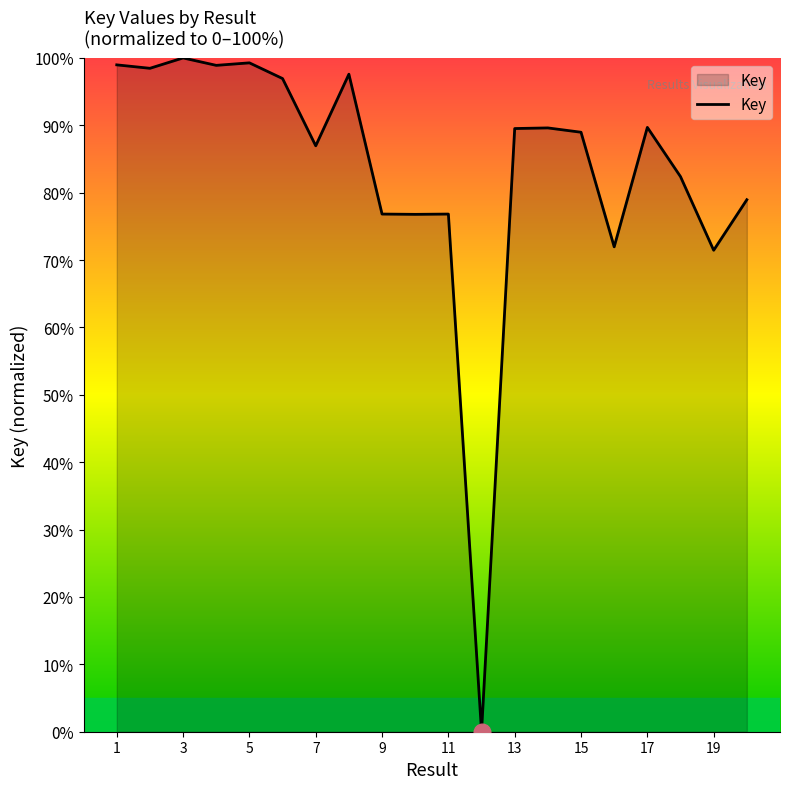

What is the greatest value displayed?

100.0